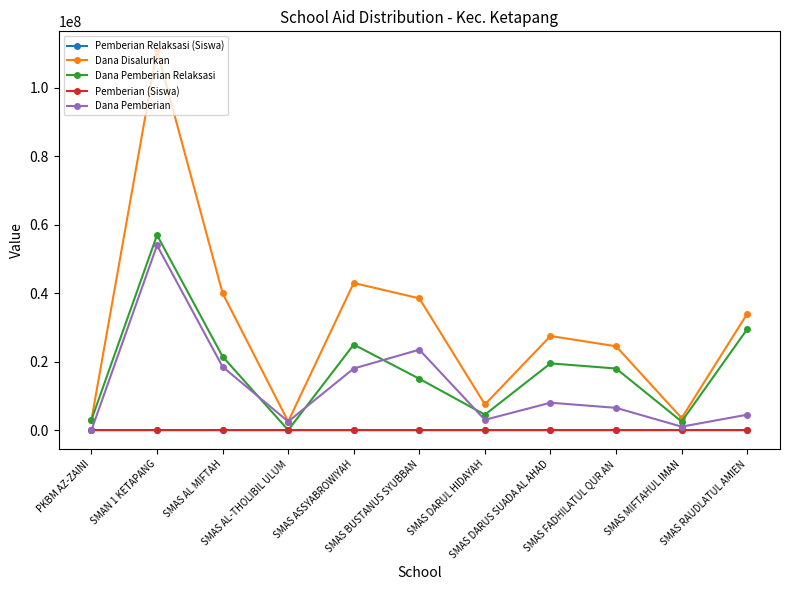

In Pemberian (Siswa), how many points are lower than both neighbors (excluding endpoints)?

3